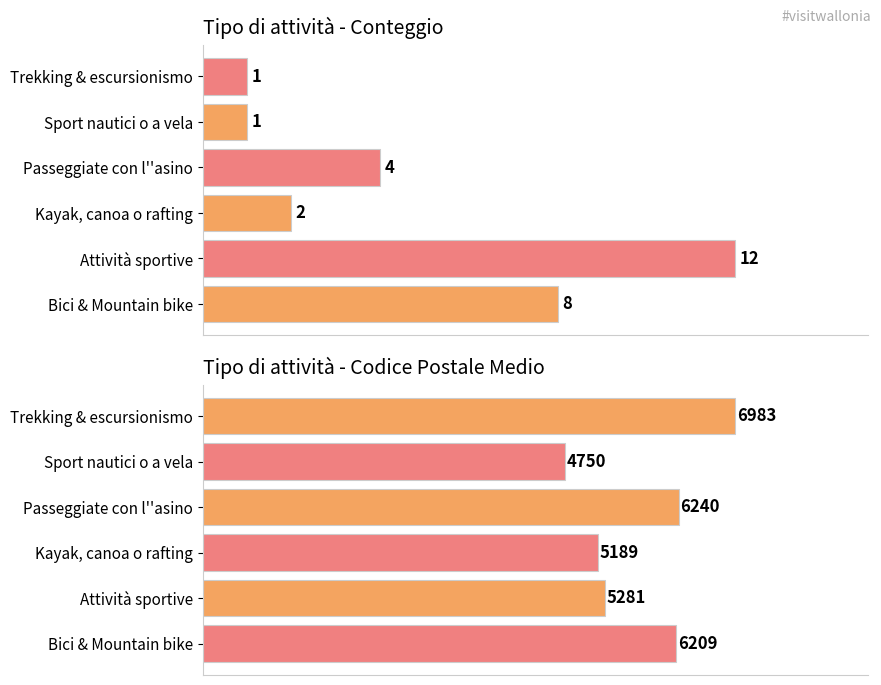

Rank the series by their maximum value, from highest to lowest.

Codice postale medio, Conteggio attività